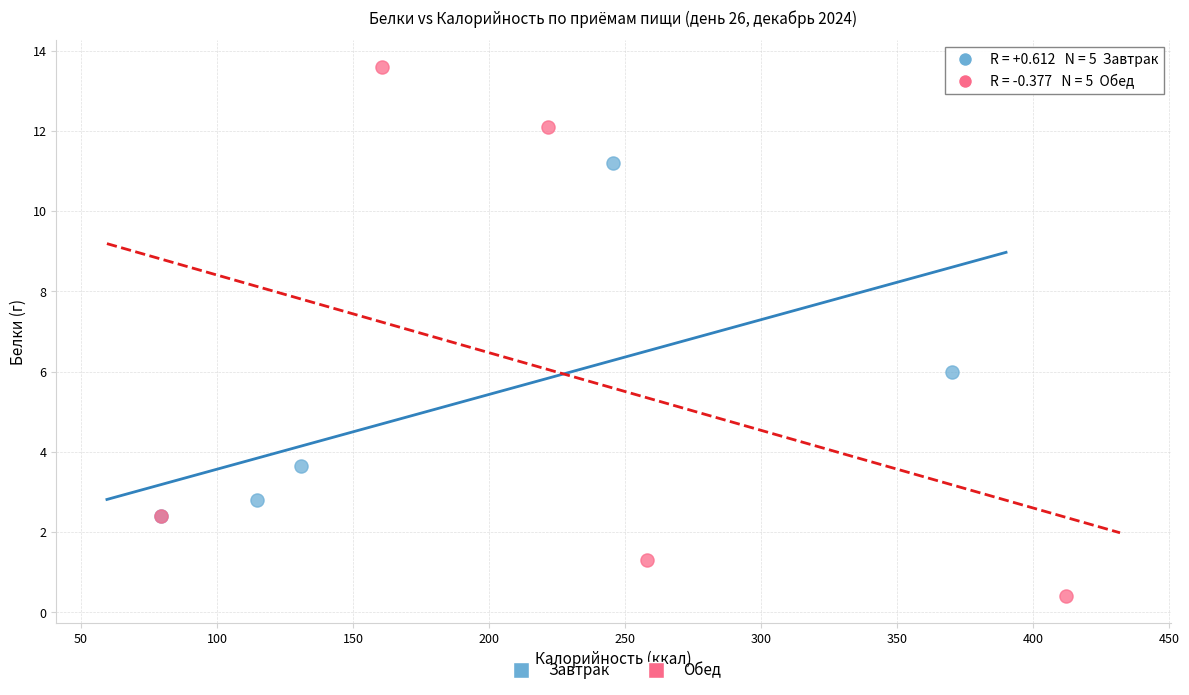

Which series contains the lowest Y value?

Обед